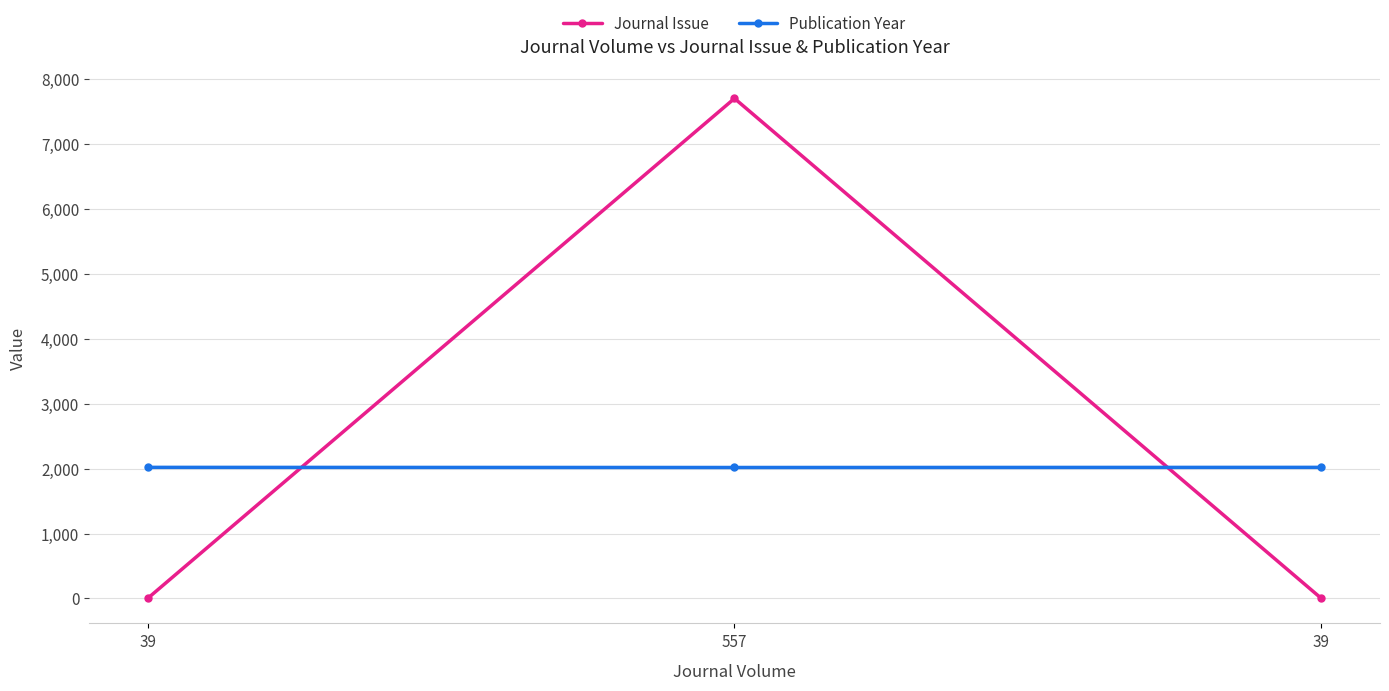

How many lines are shown in the chart?

2